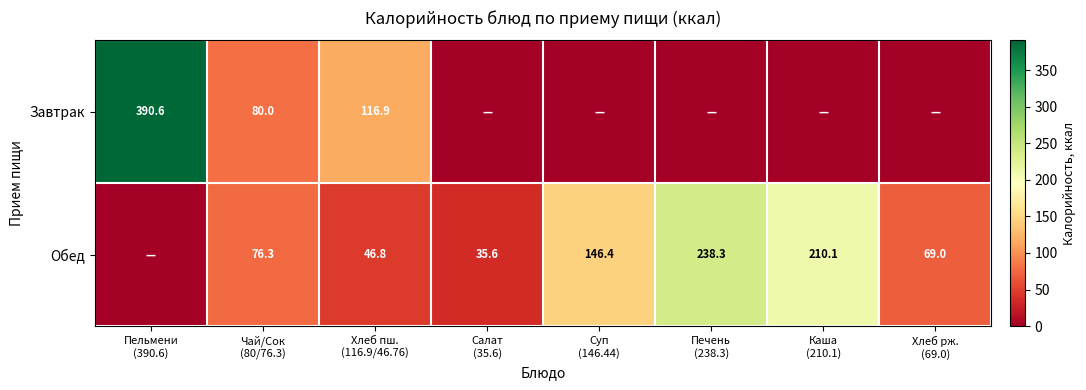

The value of Обед at Печень (238.3) is 160.6. True or false?

False